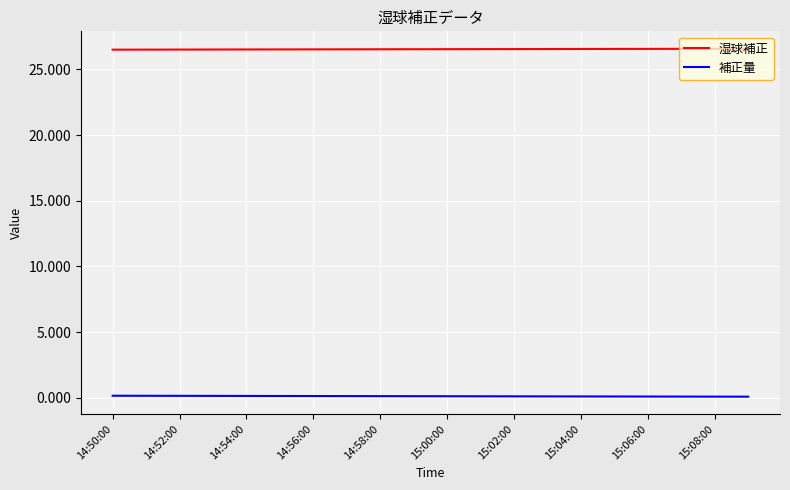

What is the sum of all 補正量 values?

2.3